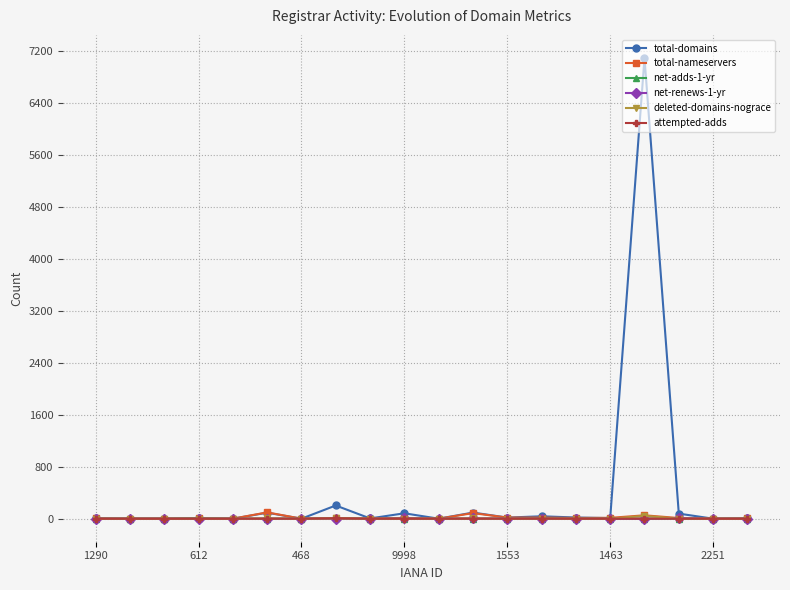

In net-adds-1-yr, how many points are higher than both neighbors (excluding endpoints)?

3